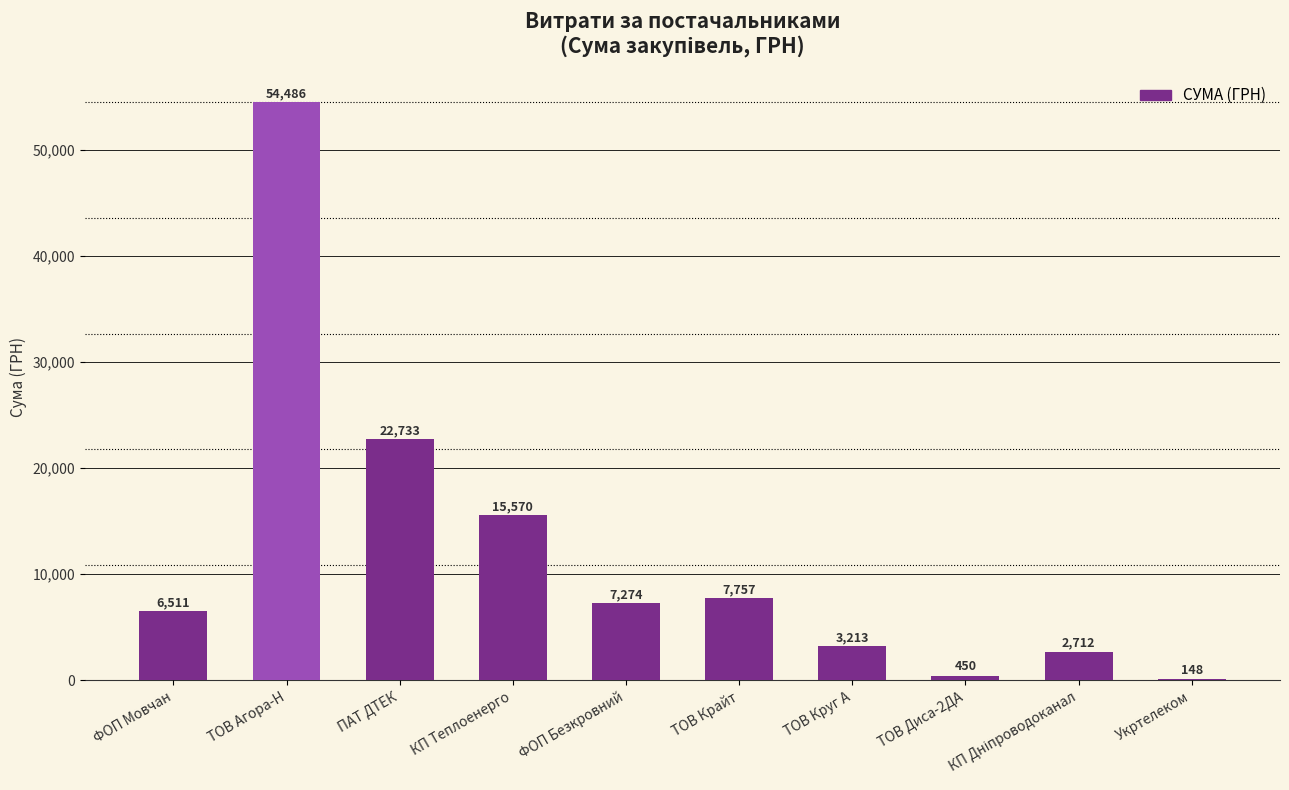

True or false: the data shows 40275.5 at ПАТ ДТЕК.

False